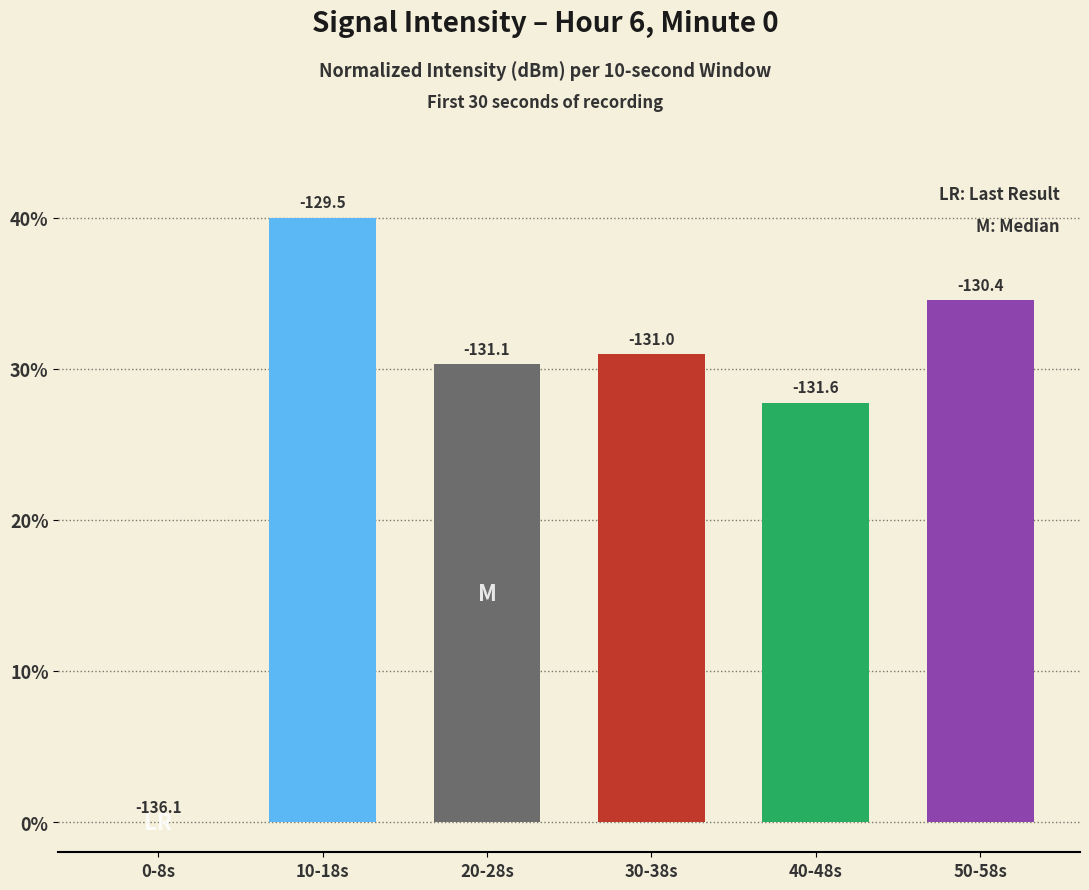

True or false: the data shows 34.5 at 50-58s.

True